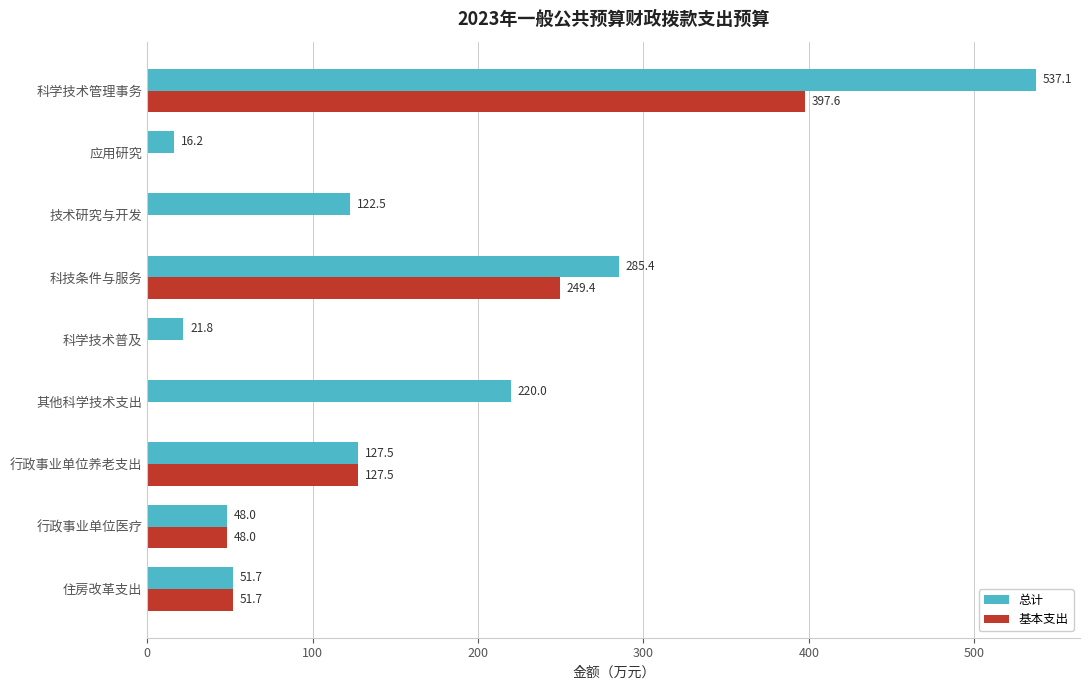

Is the value of 基本支出 at 其他科学技术支出 greater than the value of 总计 at 行政事业单位养老支出?

No